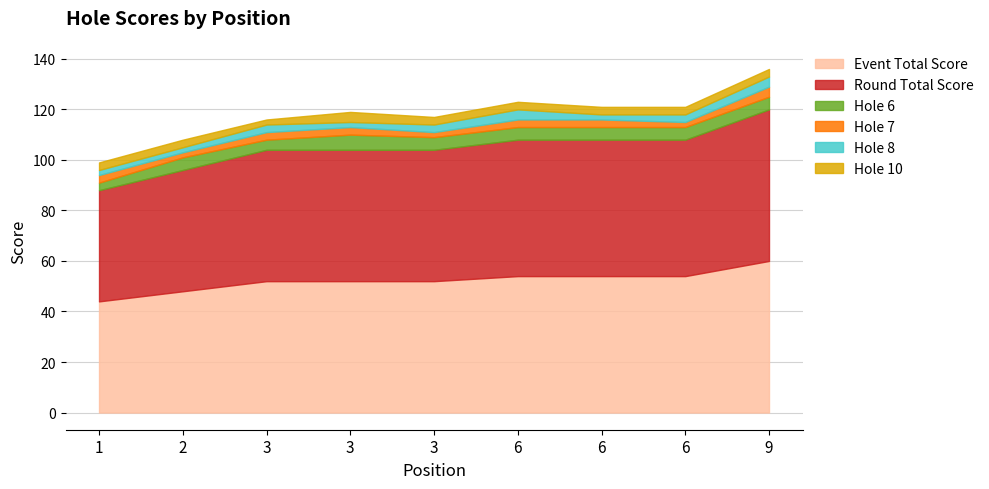

Between 3 and 6, which series saw the biggest shift?

event_total_score